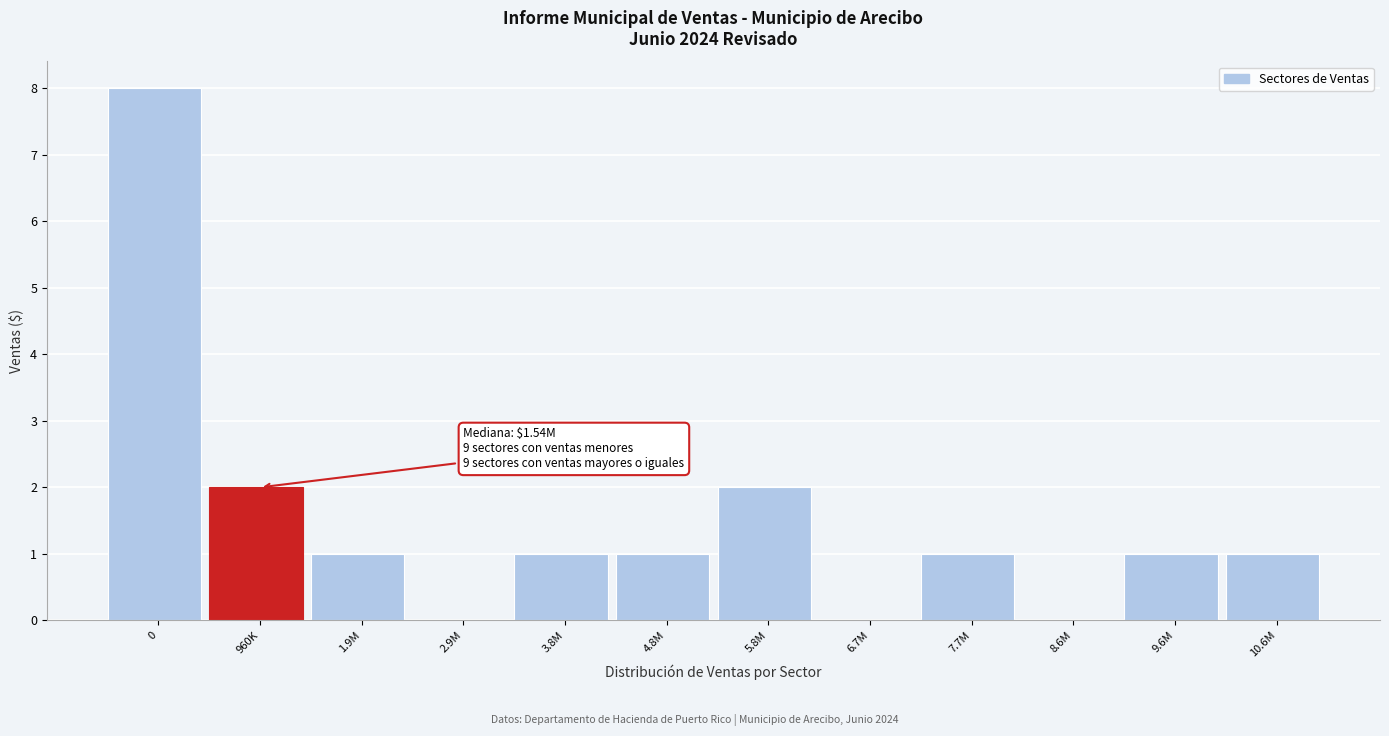

Reading right to left, what are all the values shown in this chart?

10.6M=1	9.6M=1	8.6M=0	7.7M=1	6.7M=0	5.8M=2	4.8M=1	3.8M=1	2.9M=0	1.9M=1	960K=2	0=8